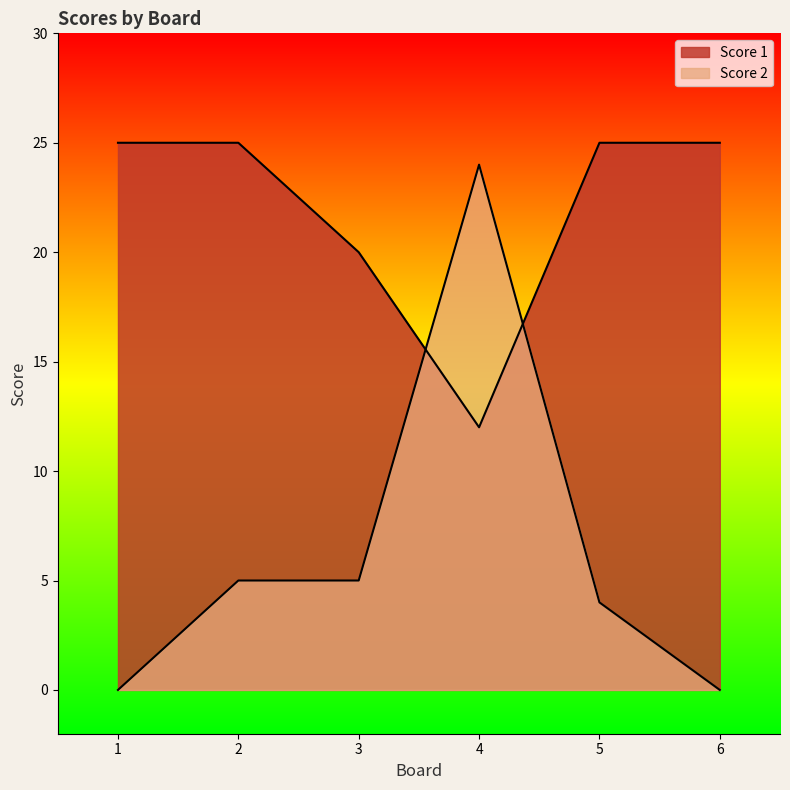

At which category is the sum across all series the highest?

4